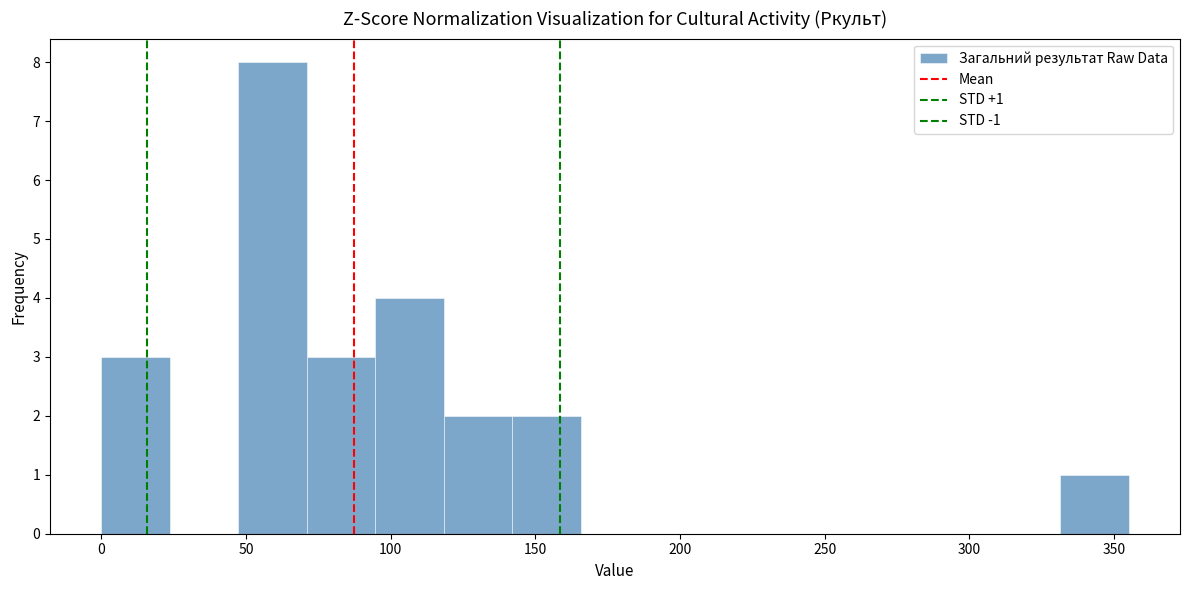

Which range on the x-axis has the tallest bar?

45 to 70